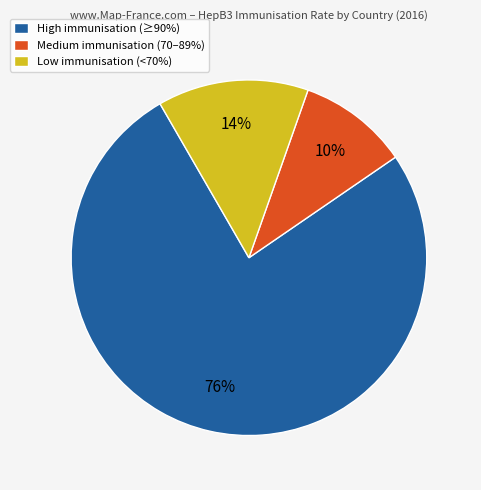

Combined, do Low immunisation (<70%) and Medium immunisation (70–89%) account for over 50%?

No